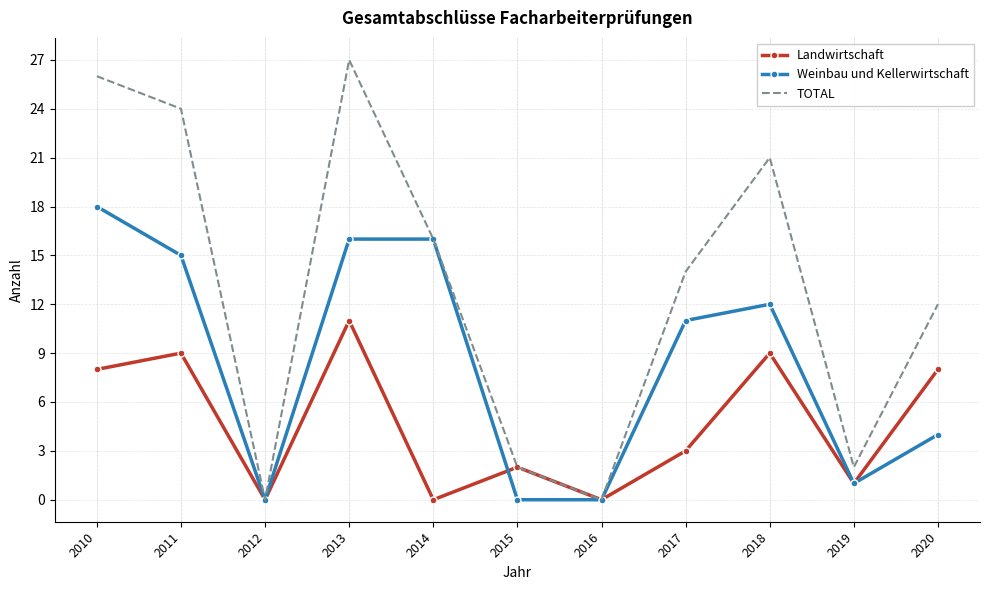

What is the maximum value shown in the chart?

27